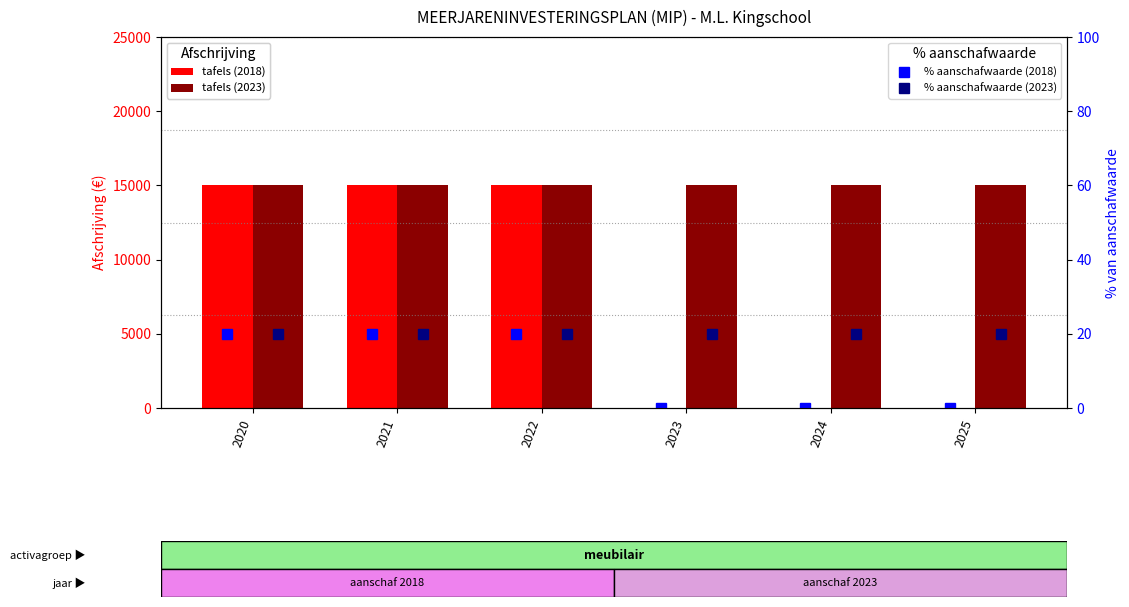

Rank the categories by % aanschafwaarde (2023) value from lowest to highest.

2020, 2021, 2022, 2023, 2024, 2025